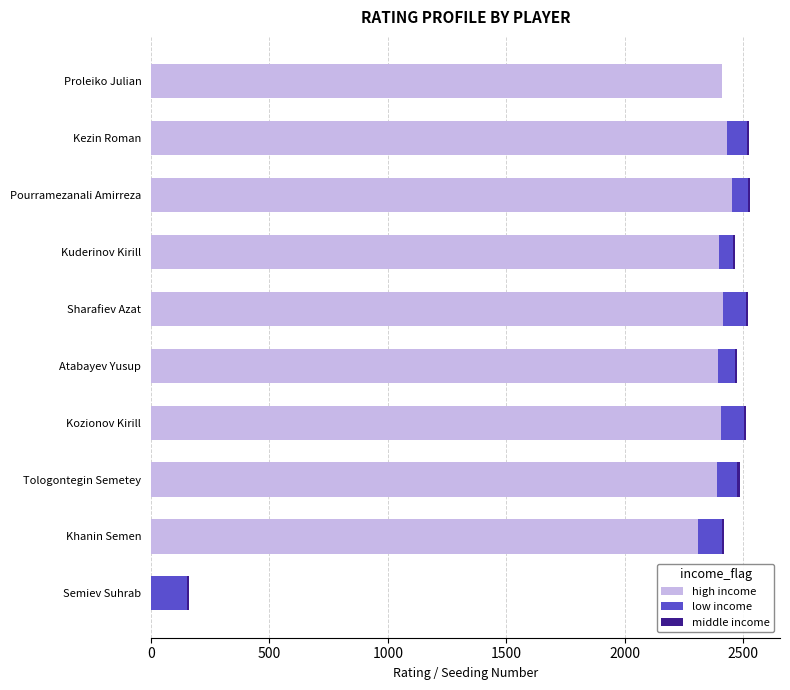

The high income series shows 3642 at Atabayev Yusup. True or false?

False